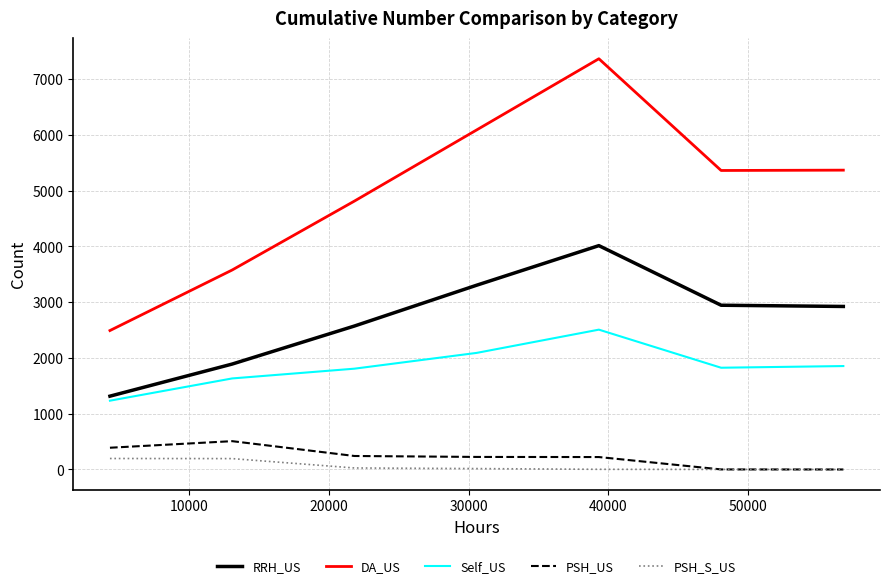

What is the sum of all RRH_US values?

18969